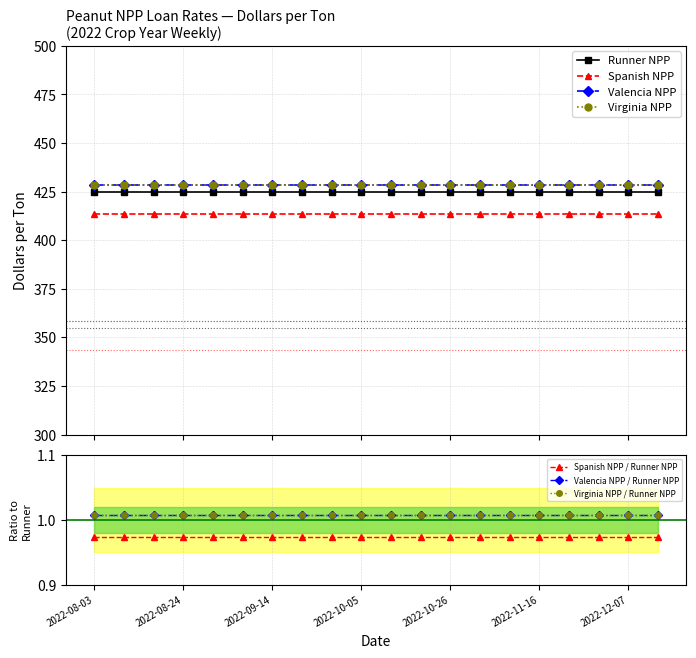

Which series has the largest range (max minus min)?

Runner NPP